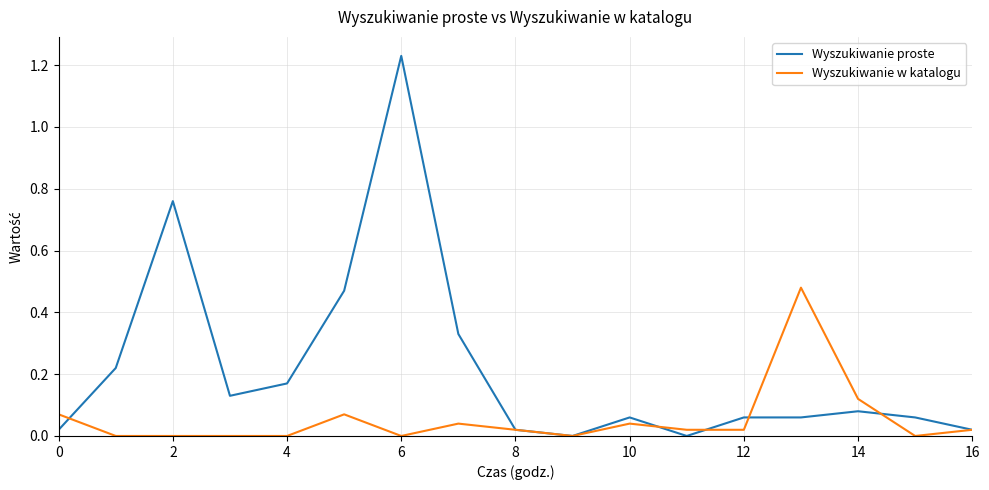

Which series has the largest total across all categories?

Wyszukiwanie proste